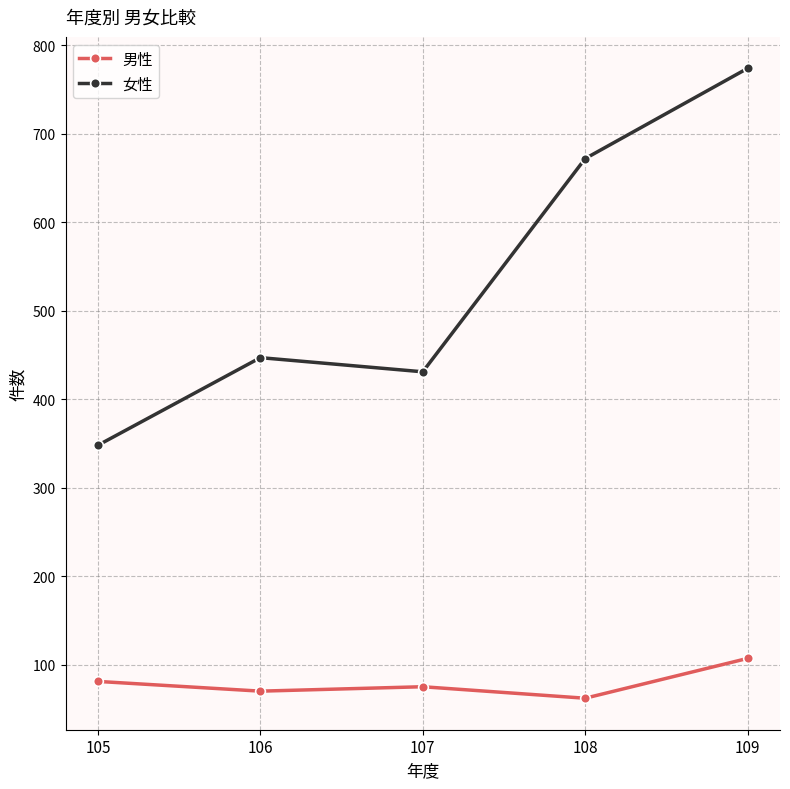

True or false: 男性 and 女性 cross at least once.

False